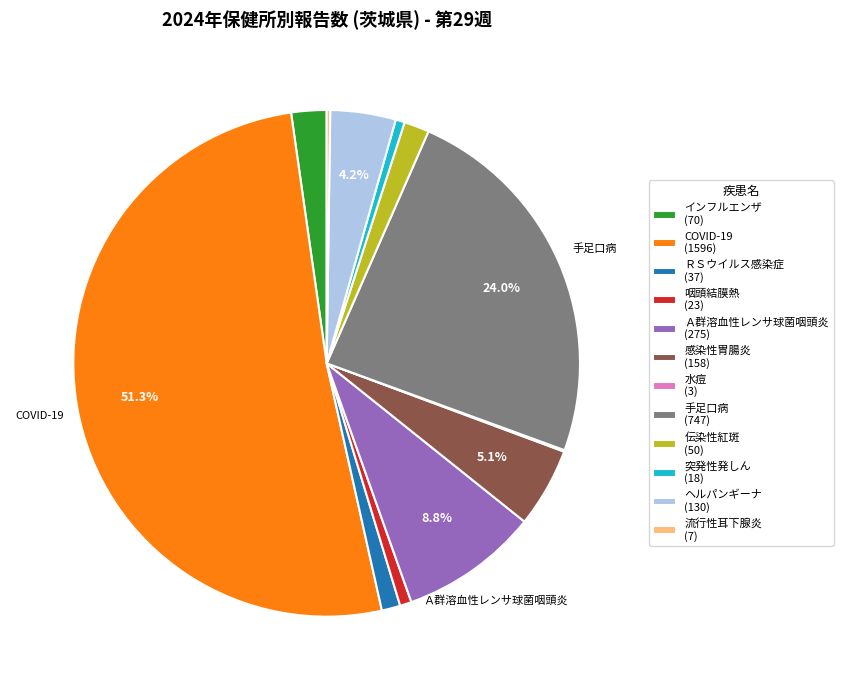

Is COVID-19 (1596) the majority of the pie?

Yes